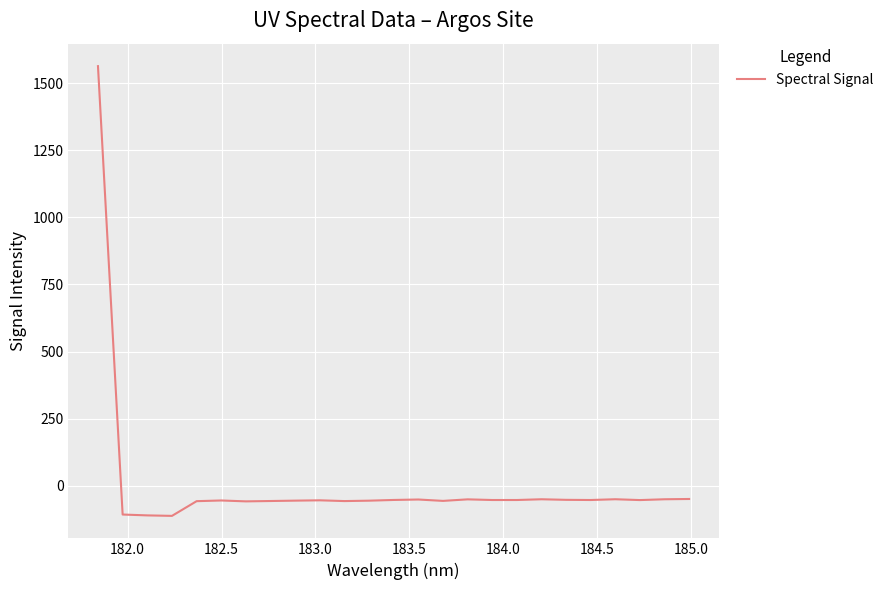

What is the smallest value displayed?

-112.1